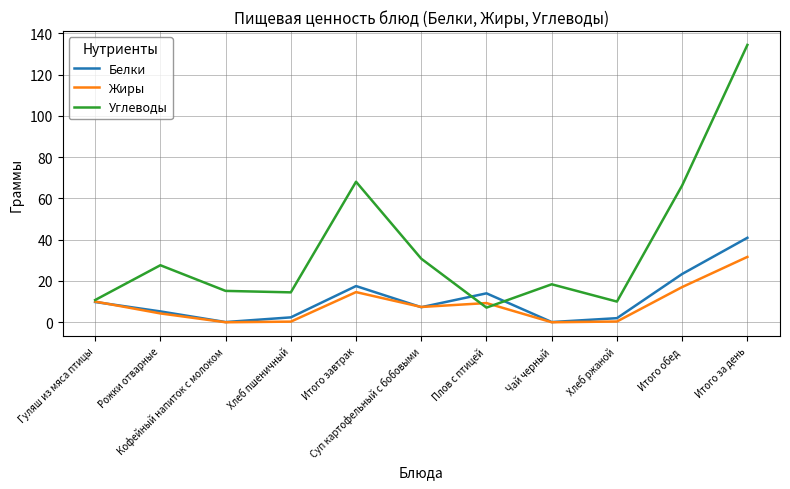

Which series has the largest range (max minus min)?

Углеводы